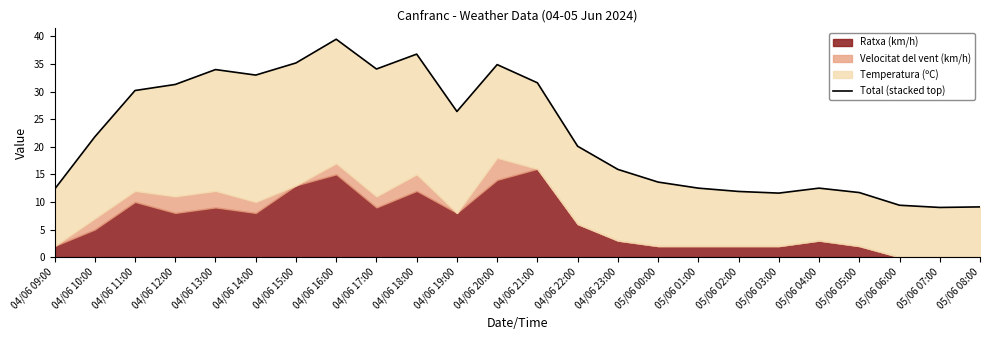

Rank the categories by value from highest to lowest.

04/06 16:00, 04/06 18:00, 04/06 15:00, 04/06 20:00, 04/06 17:00, 04/06 13:00, 04/06 14:00, 04/06 21:00, 04/06 12:00, 04/06 11:00, 04/06 19:00, 04/06 10:00, 04/06 22:00, 04/06 23:00, 05/06 00:00, 05/06 01:00, 05/06 04:00, 04/06 09:00, 05/06 02:00, 05/06 05:00, 05/06 03:00, 05/06 06:00, 05/06 08:00, 05/06 07:00